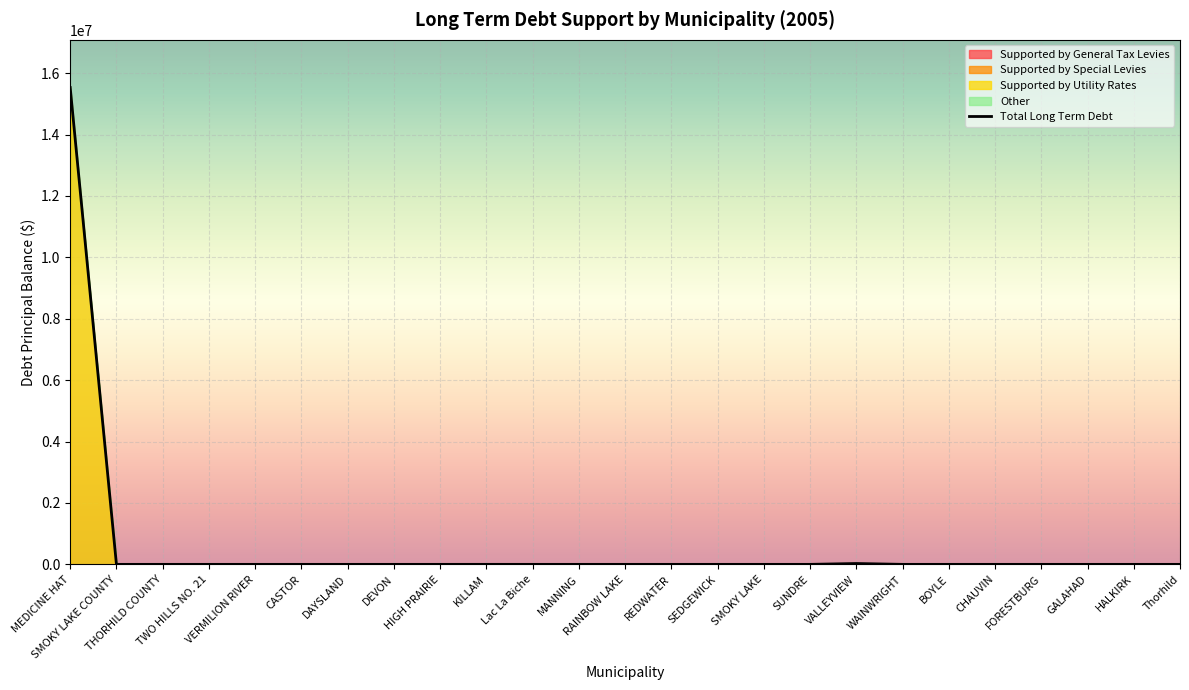

How many values are above zero?

3